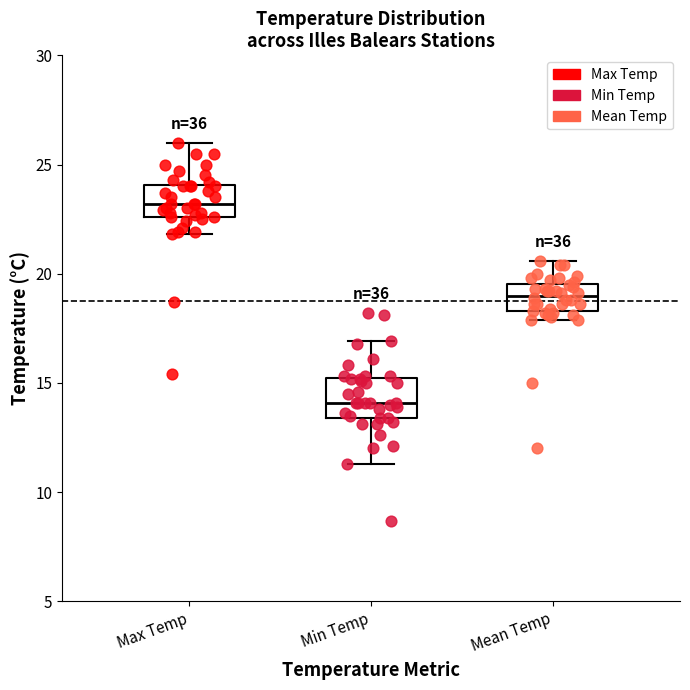

Which box's median line is the lowest?

Min Temp